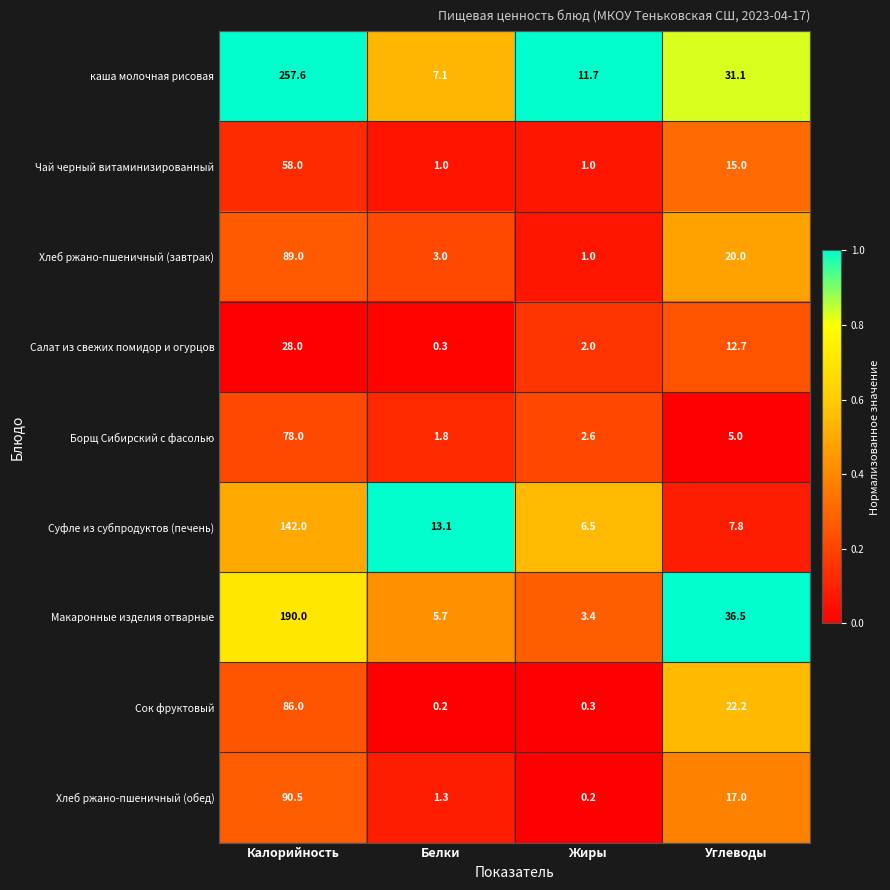

How many series are shown in this chart?

9